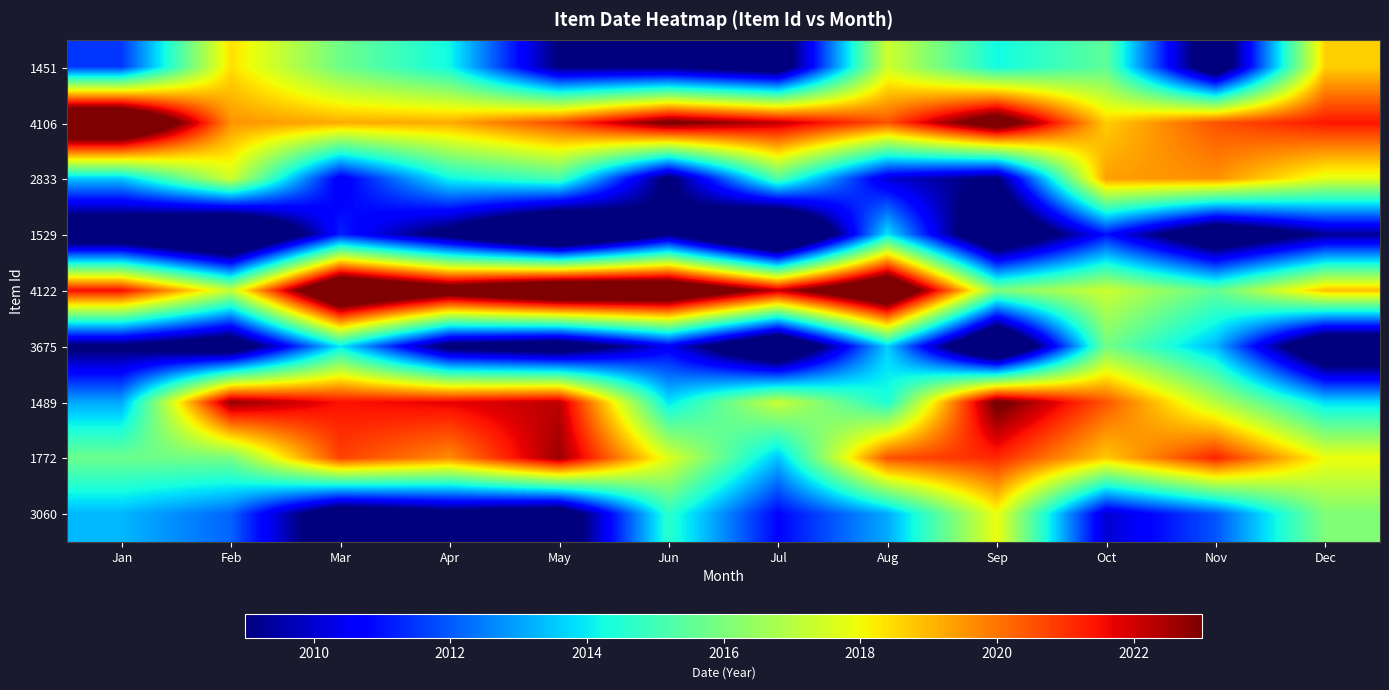

At how many categories does at least one series exceed 2012?

12